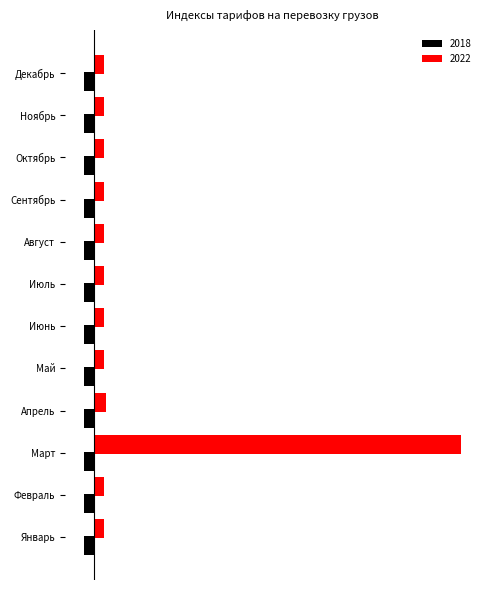

What is the value of the 7th bar from the left?

0.5